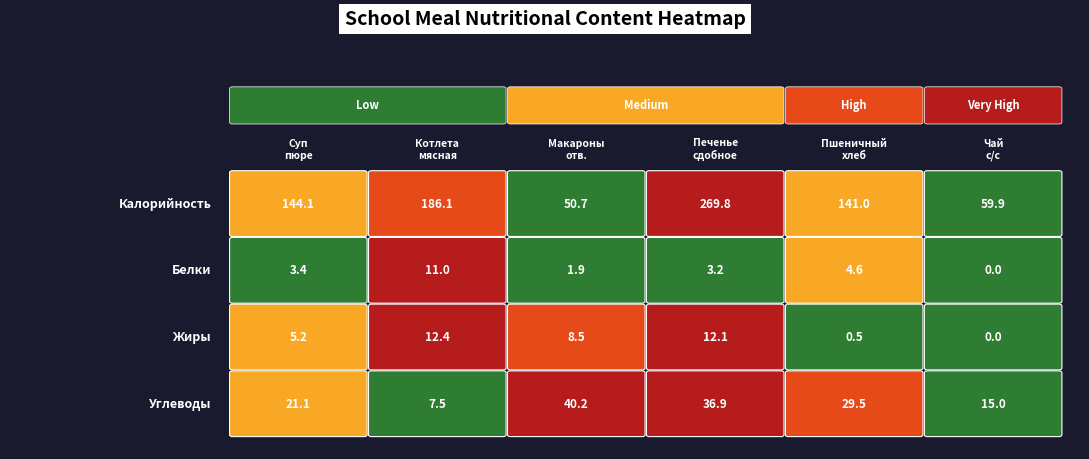

True or false: Калорийность has a value of 144.1 at 0.

True